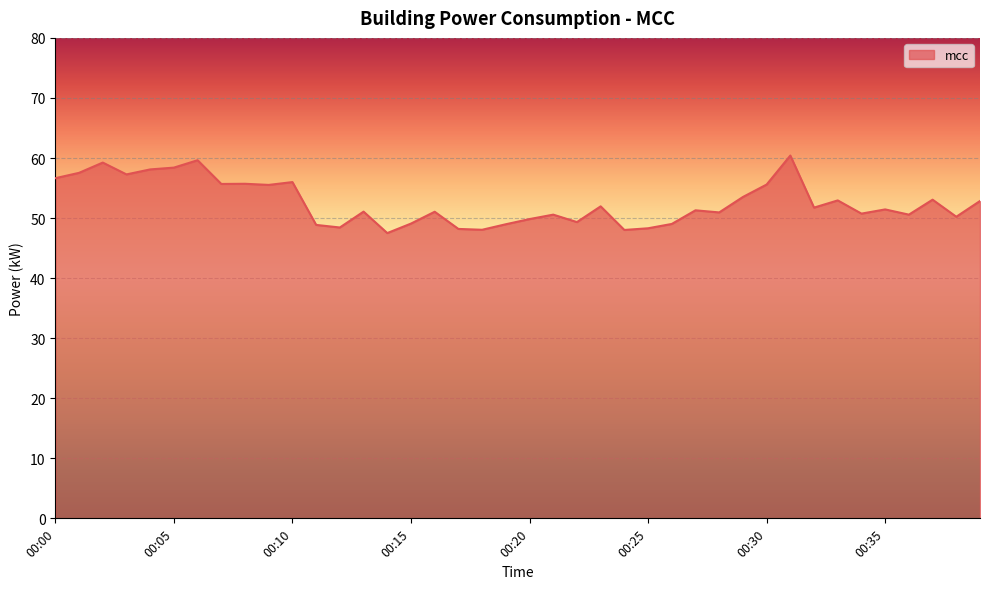

What is the greatest value displayed?

60.4